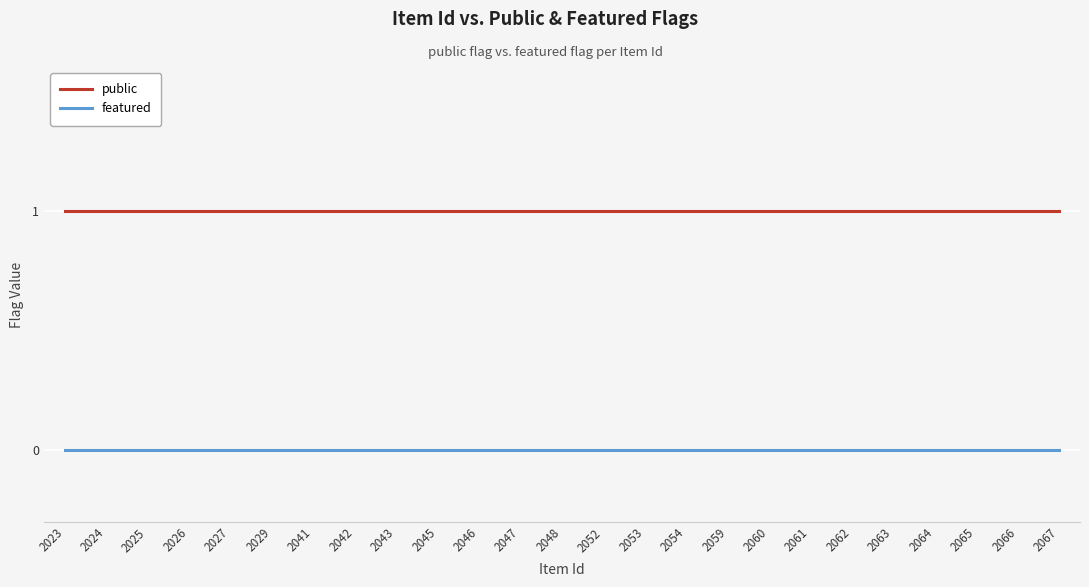

Which series has the largest total across all categories?

public